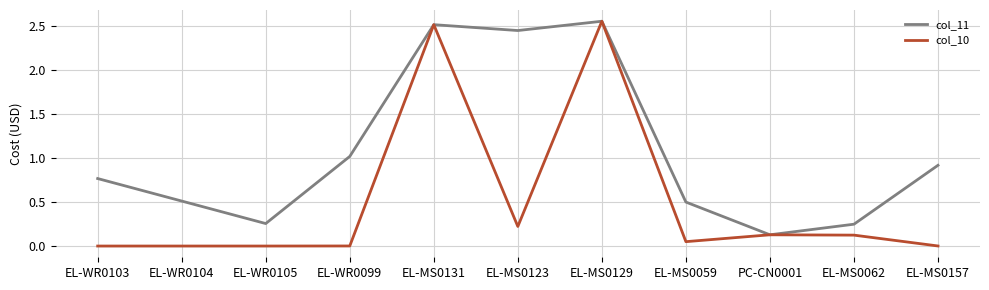

Which series has the widest spread of values?

col_10